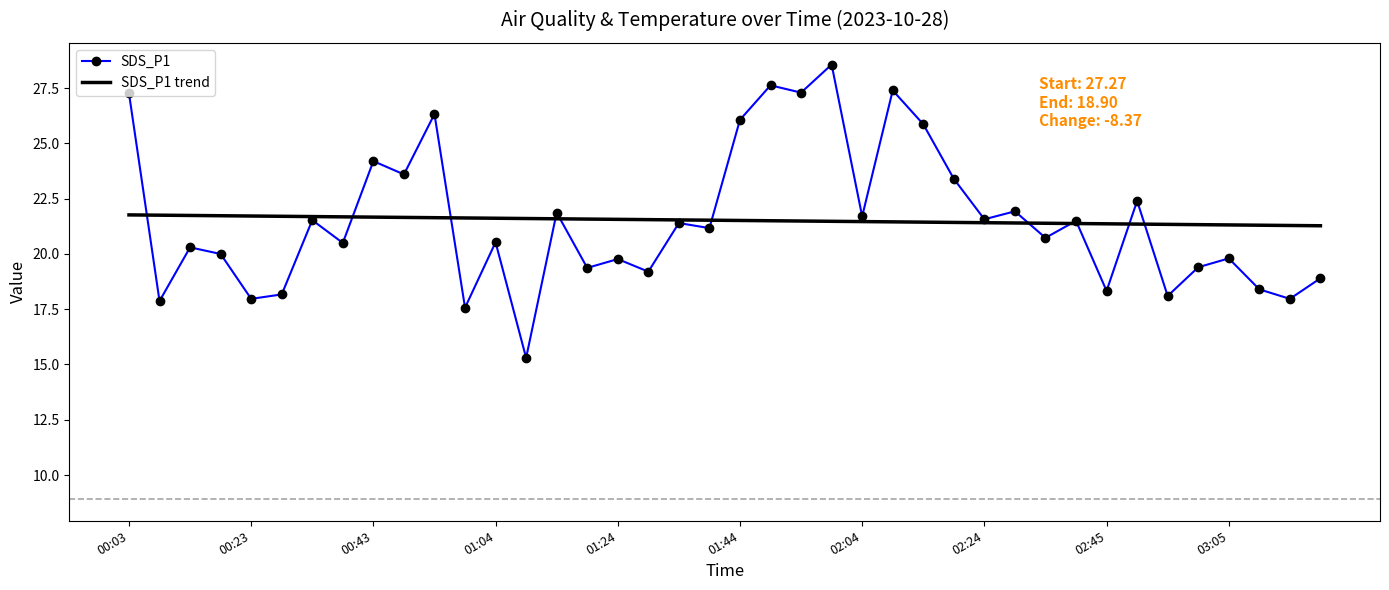

Rank the series by their maximum value, from lowest to highest.

SDS_P1 trend, SDS_P1